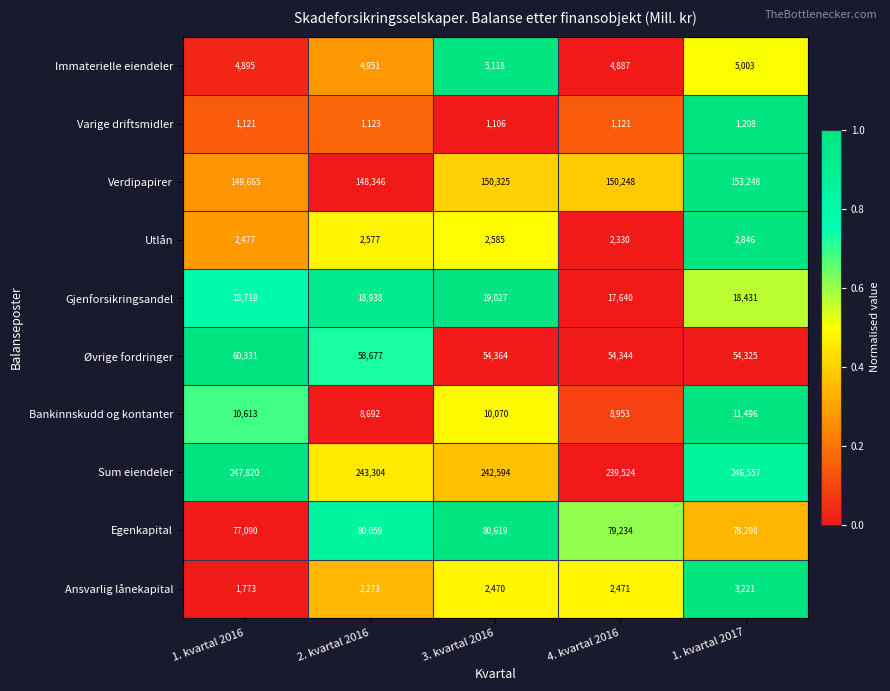

What is the average value of the Varige driftsmidler series?

1136